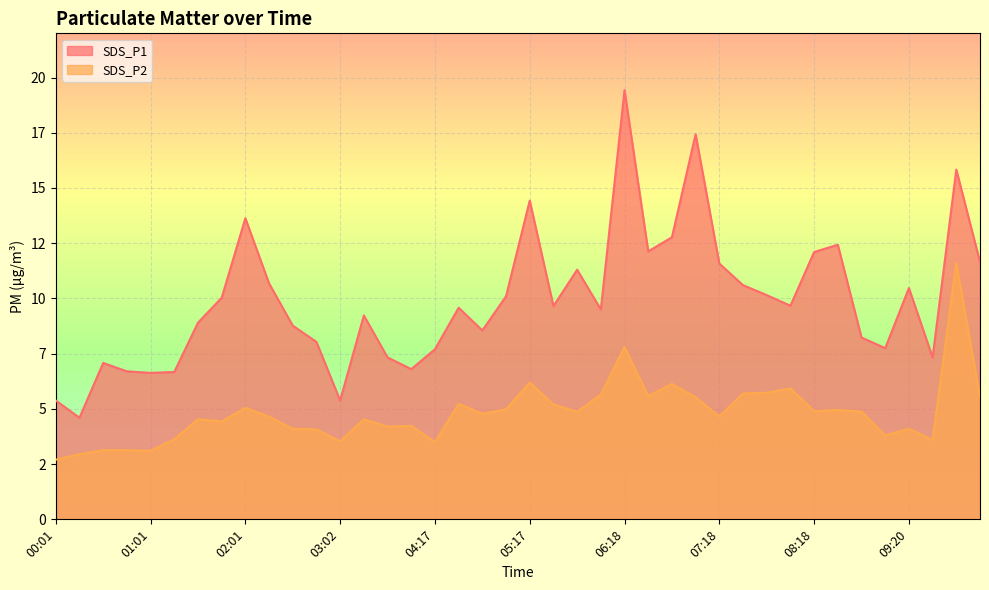

What is the value of the SDS_P2 point at the 29th from the left?

4.7